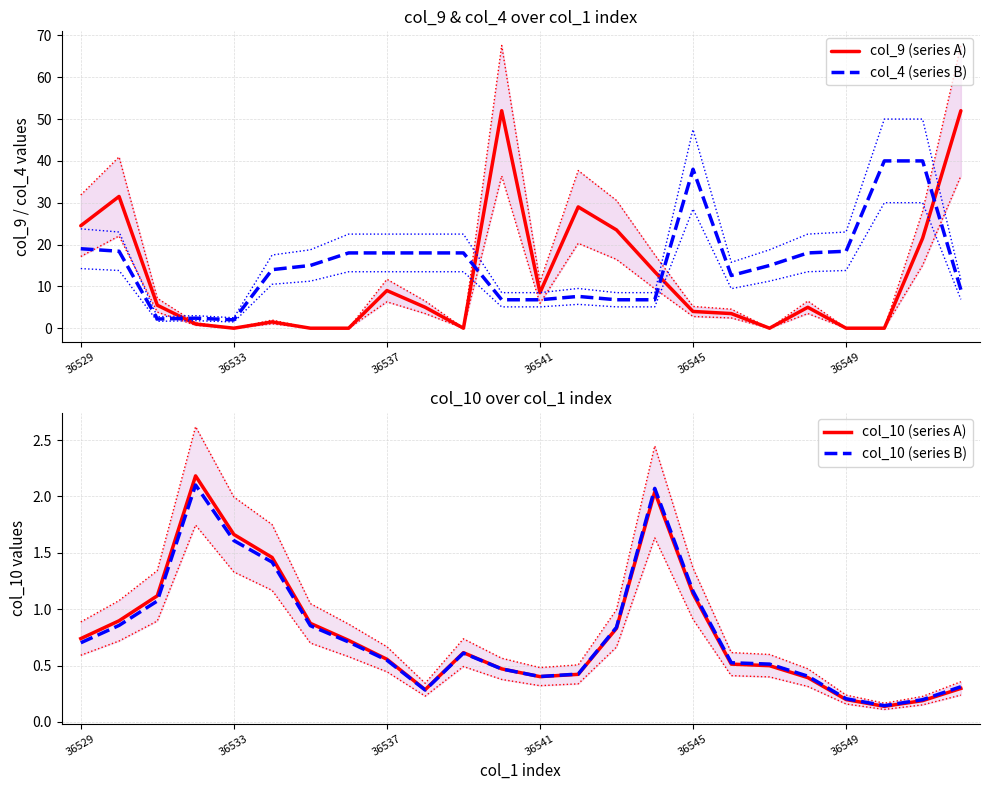

Does the chart have visible grid lines?

Yes